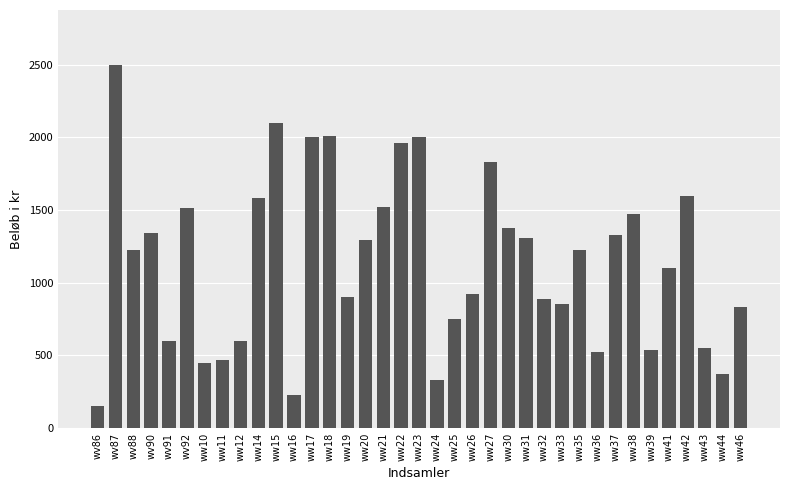

True or false: the data shows 649 at ww31.

False